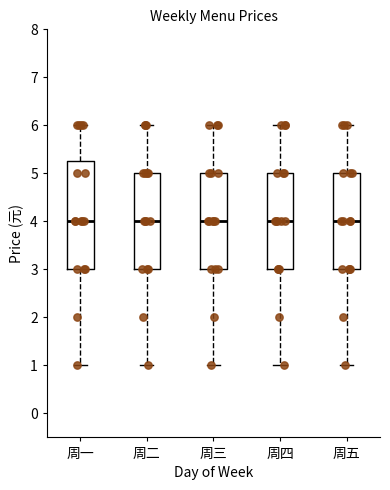

Reading left to right, transcribe this box plot: for each box, give where its median line is, the range the box spans, and where its two whiskers end, as read against the y-axis. The values are not printed on the chart, so give them approximately, as read against the axis.

周一: median 4.0, box 3.0 to 5.3, whiskers 1.0 to 6.0
周二: median 4.0, box 3.0 to 5.0, whiskers 1.0 to 6.0
周三: median 4.0, box 3.0 to 5.0, whiskers 1.0 to 6.0
周四: median 4.0, box 3.0 to 5.0, whiskers 1.0 to 6.0
周五: median 4.0, box 3.0 to 5.0, whiskers 1.0 to 6.0